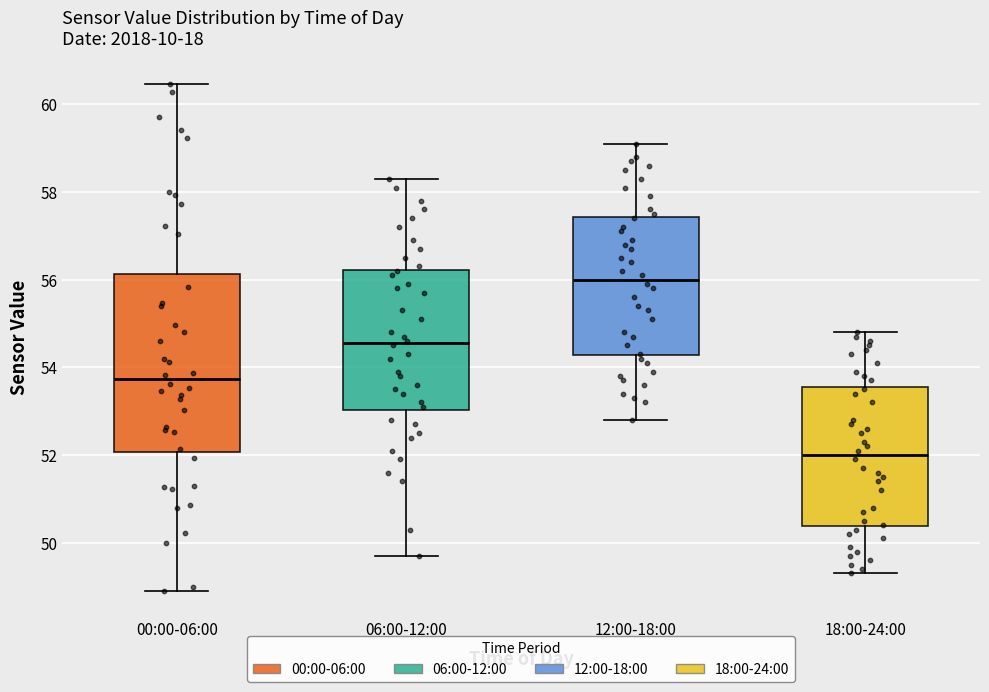

Reading left to right, transcribe this box plot: for each box, give where its median line is, the range the box spans, and where its two whiskers end, as read against the y-axis. The values are not printed on the chart, so give them approximately, as read against the axis.

00:00-06:00: median 53.8, box 52.0 to 56.2, whiskers 49.0 to 60.4
06:00-12:00: median 54.6, box 53.0 to 56.2, whiskers 49.8 to 58.4
12:00-18:00: median 56.0, box 54.2 to 57.4, whiskers 52.8 to 59.2
18:00-24:00: median 52.0, box 50.4 to 53.6, whiskers 49.4 to 54.8